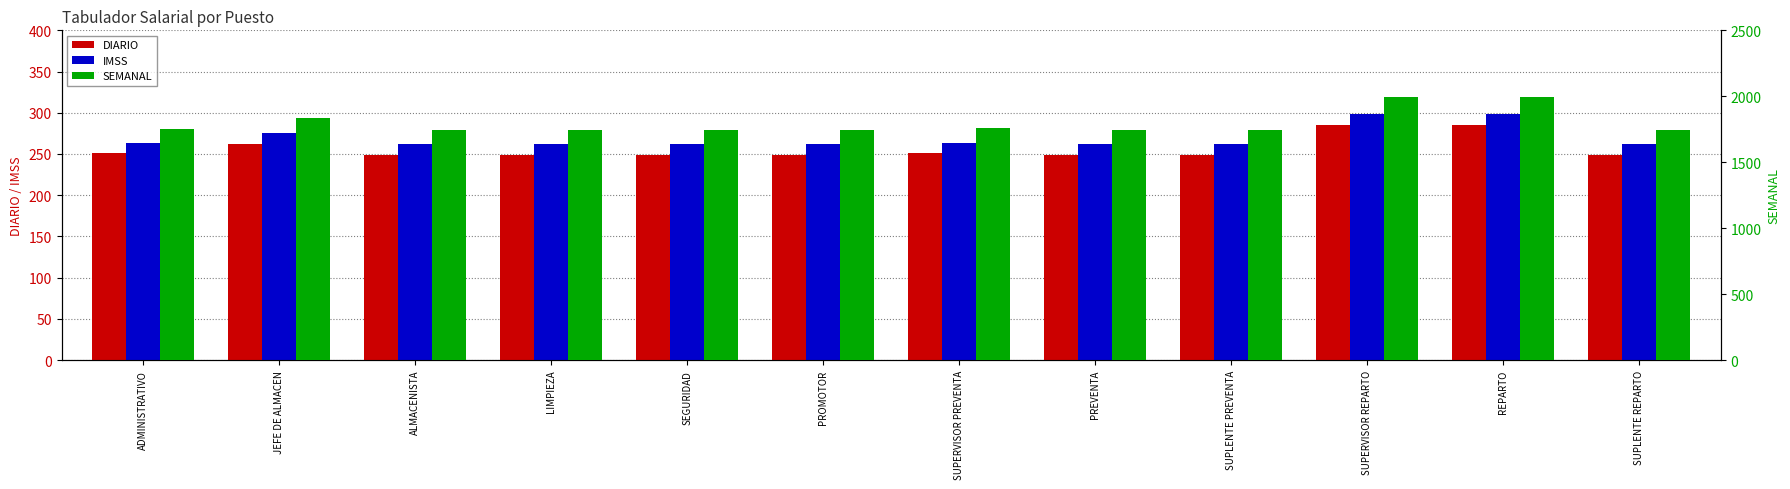

Reading left to right, what are all the values shown in this chart?

DIARIO: ADMINISTRATIVO=250.7	JEFE DE ALMACEN=262.1	ALMACENISTA=249.2	LIMPIEZA=249.2	SEGURIDAD=249.2	PROMOTOR=249.2	SUPERVISOR PREVENTA=251.2	PREVENTA=249.2	SUPLENTE PREVENTA=249.2	SUPERVISOR REPARTO=284.9	REPARTO=284.8	SUPLENTE REPARTO=249.2
IMSS: ADMINISTRATIVO=263.1	JEFE DE ALMACEN=275.1	ALMACENISTA=261.5	LIMPIEZA=261.5	SEGURIDAD=261.5	PROMOTOR=261.5	SUPERVISOR PREVENTA=263.6	PREVENTA=261.5	SUPLENTE PREVENTA=261.5	SUPERVISOR REPARTO=298.9	REPARTO=298.8	SUPLENTE REPARTO=261.5
SEMANAL: ADMINISTRATIVO=1755.1	JEFE DE ALMACEN=1835.0	ALMACENISTA=1744.6	LIMPIEZA=1744.6	SEGURIDAD=1744.6	PROMOTOR=1744.6	SUPERVISOR PREVENTA=1758.6	PREVENTA=1744.6	SUPLENTE PREVENTA=1744.6	SUPERVISOR REPARTO=1994.0	REPARTO=1993.3	SUPLENTE REPARTO=1744.6